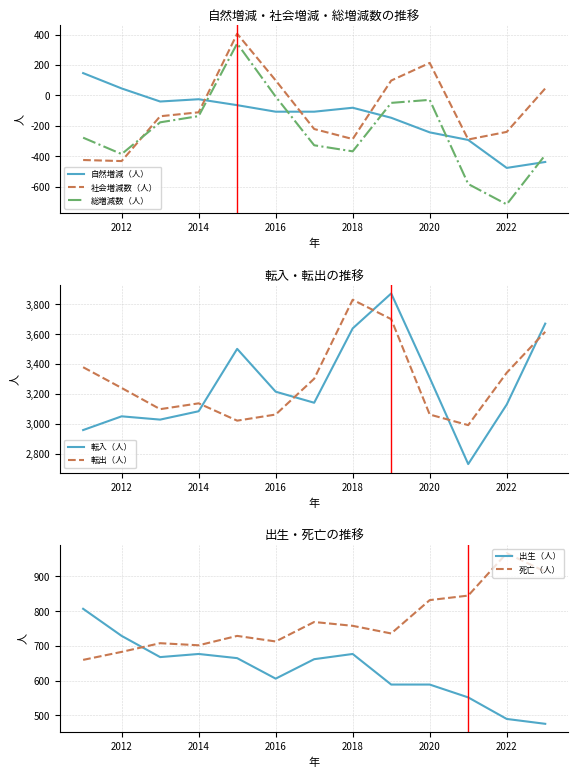

What is the maximum value for 総増減数（人）?

342